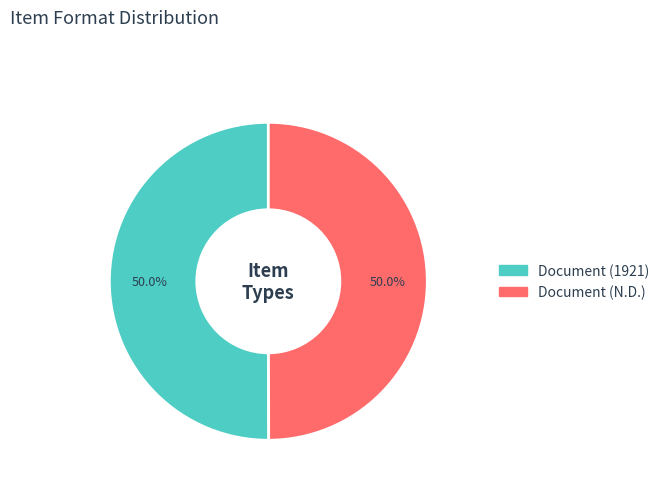

How much of the chart is everything except Document (1921)?

50.0%